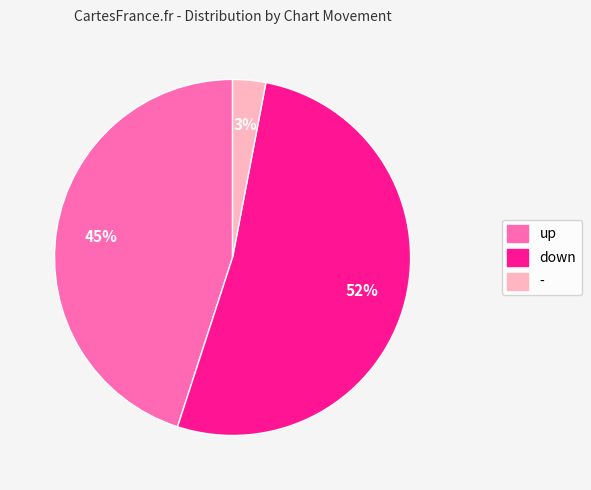

To the nearest percent, what is the difference between the down and - slice percentages?

49%